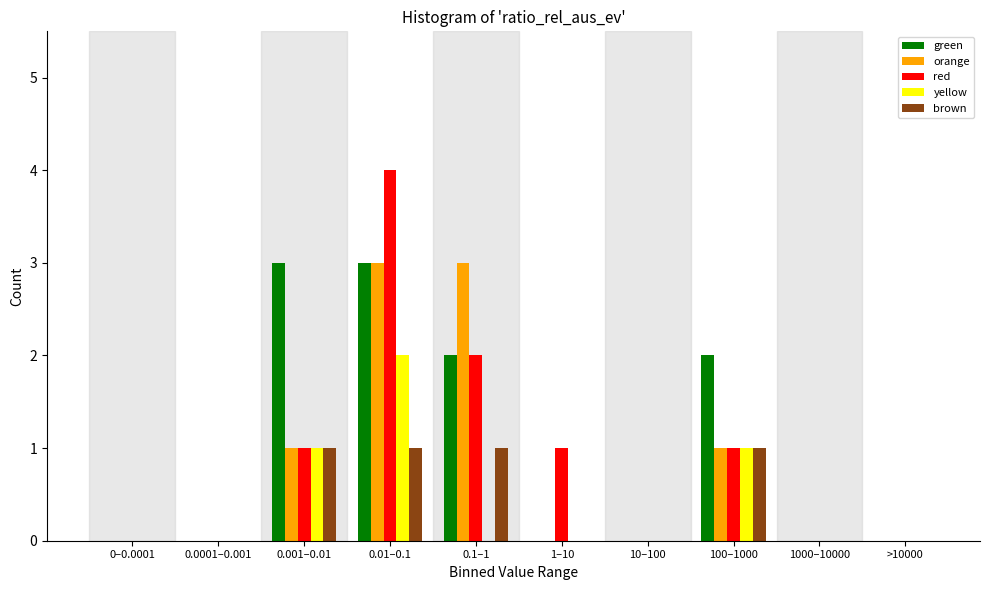

At which category is the sum across all series the highest?

0.01–0.1